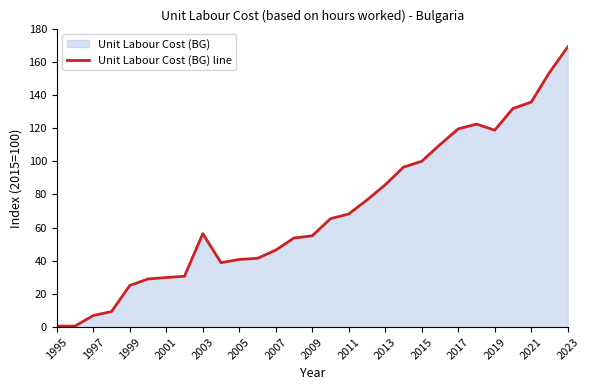

How many values exceed 56?

15